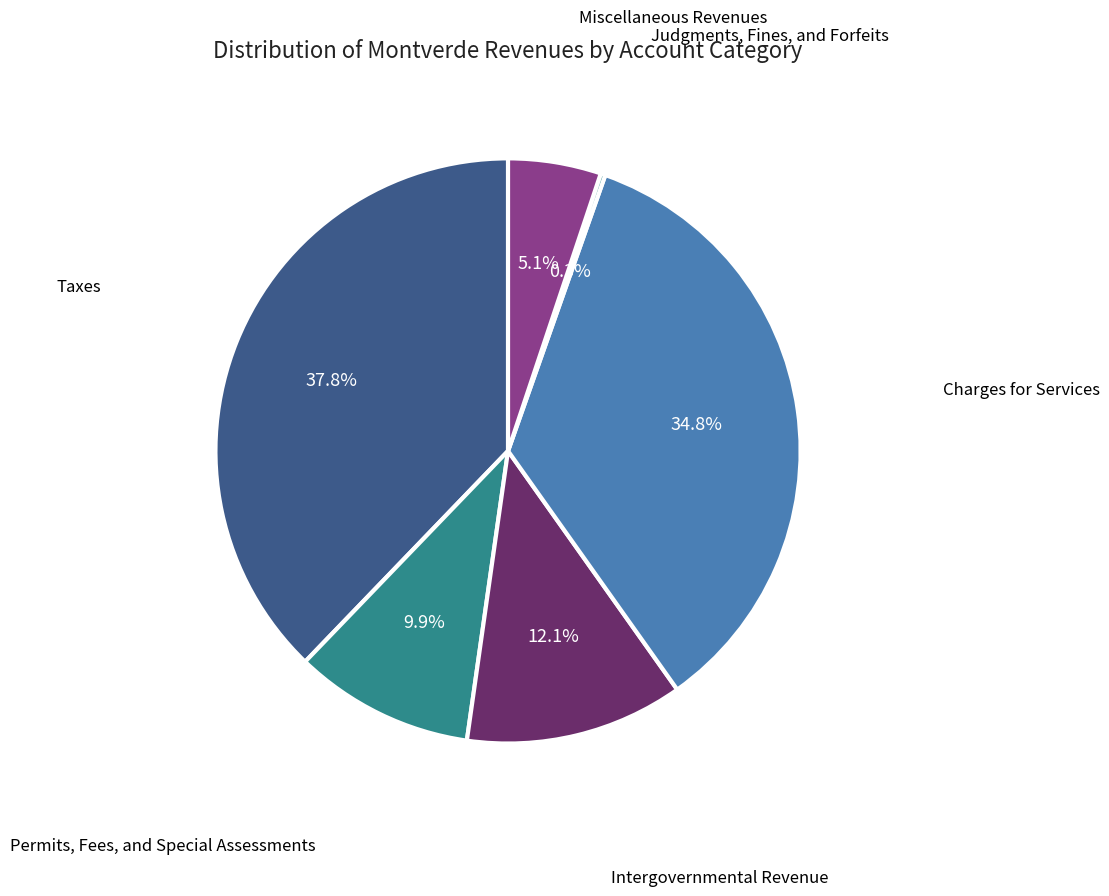

What is the largest slice in the pie chart?

Taxes